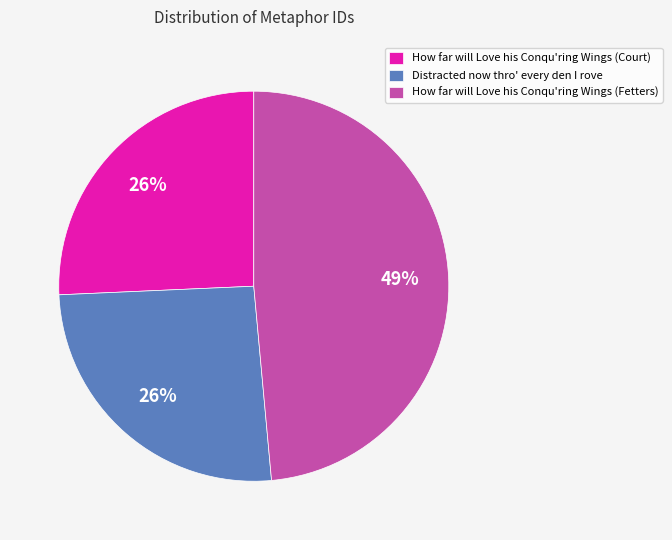

To the nearest percent, what is the average slice percentage?

33%